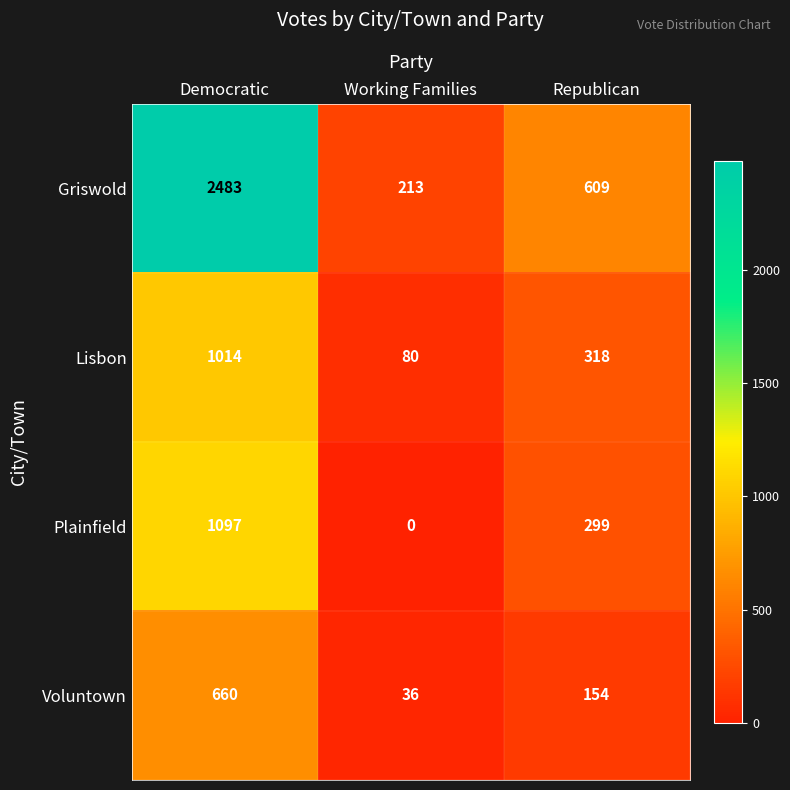

What is the difference between the second highest and minimum values in the Voluntown series?

118